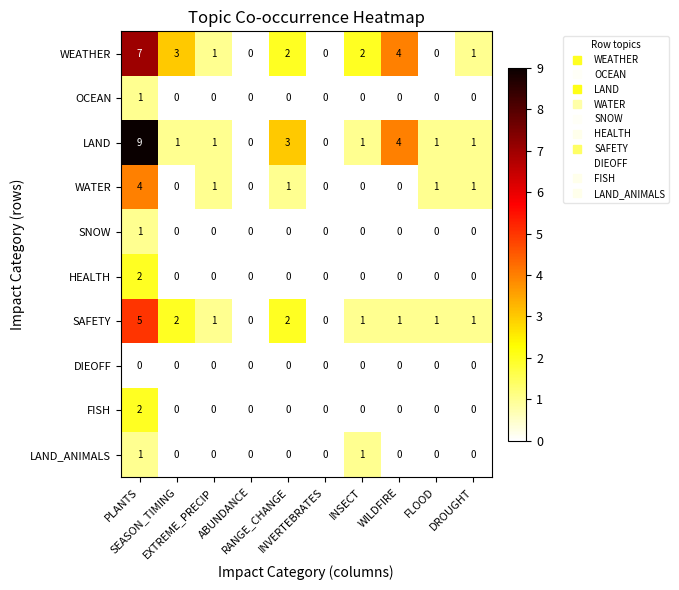

Which series has the largest total across all categories?

LAND